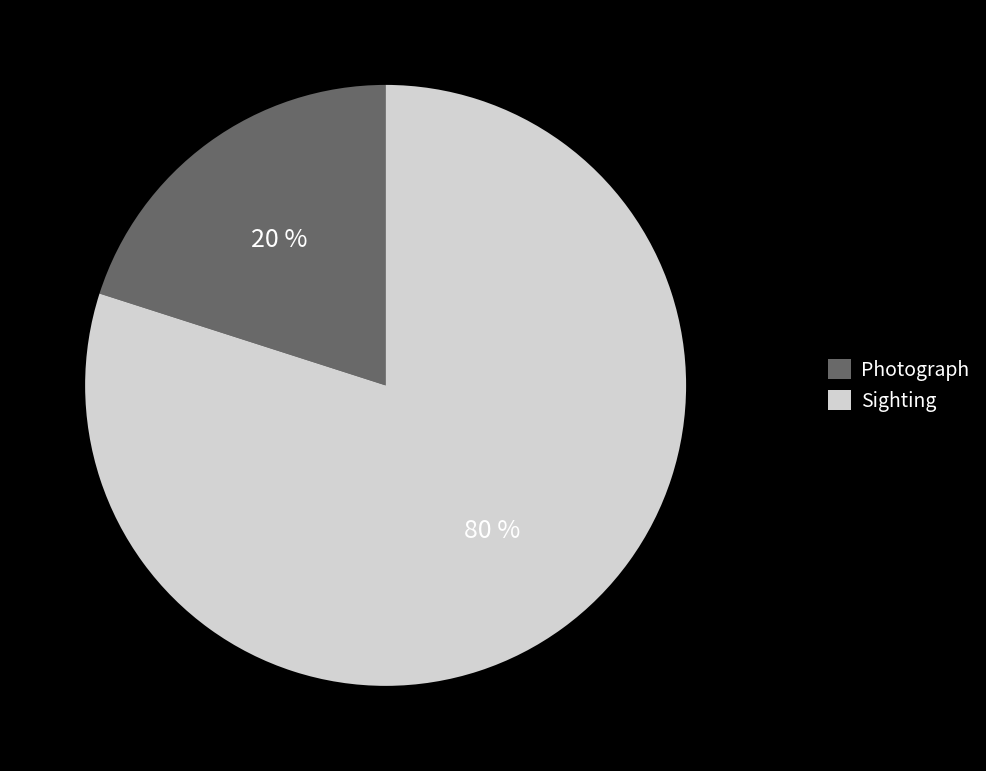

How many segments does this pie chart have?

2